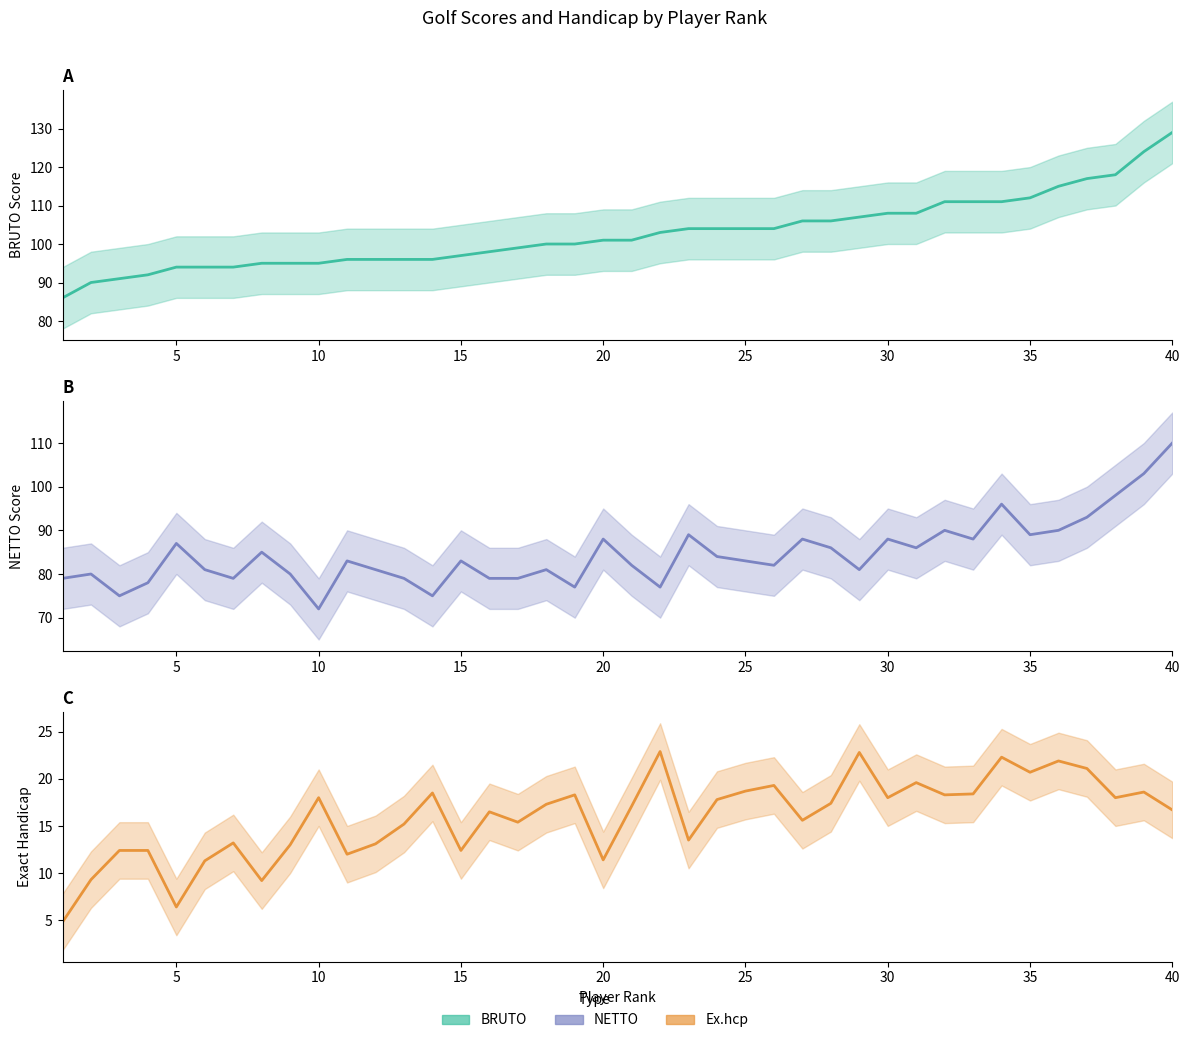

Reading left to right, what are all the values shown in this chart?

BRUTO: 86.0	90.0	91.0	92.0	94.0	94.0	94.0	95.0	95.0	95.0	96.0	96.0	96.0	96.0	97.0	98.0	99.0	100.0	100.0	101.0	101.0	103.0	104.0	104.0	104.0	104.0	106.0	106.0	107.0	108.0	108.0	111.0	111.0	111.0	112.0	115.0	117.0	118.0	124.0	129.0
NETTO: 79.0	80.0	75.0	78.0	87.0	81.0	79.0	85.0	80.0	72.0	83.0	81.0	79.0	75.0	83.0	79.0	79.0	81.0	77.0	88.0	82.0	77.0	89.0	84.0	83.0	82.0	88.0	86.0	81.0	88.0	86.0	90.0	88.0	96.0	89.0	90.0	93.0	98.0	103.0	110.0
Ex.hcp: 4.8	9.3	12.4	12.4	6.4	11.3	13.2	9.2	13.0	18.0	12.0	13.1	15.2	18.5	12.4	16.5	15.4	17.3	18.3	11.4	17.1	22.9	13.5	17.8	18.7	19.3	15.6	17.4	22.8	18.0	19.6	18.3	18.4	22.3	20.7	21.9	21.1	18.0	18.6	16.7